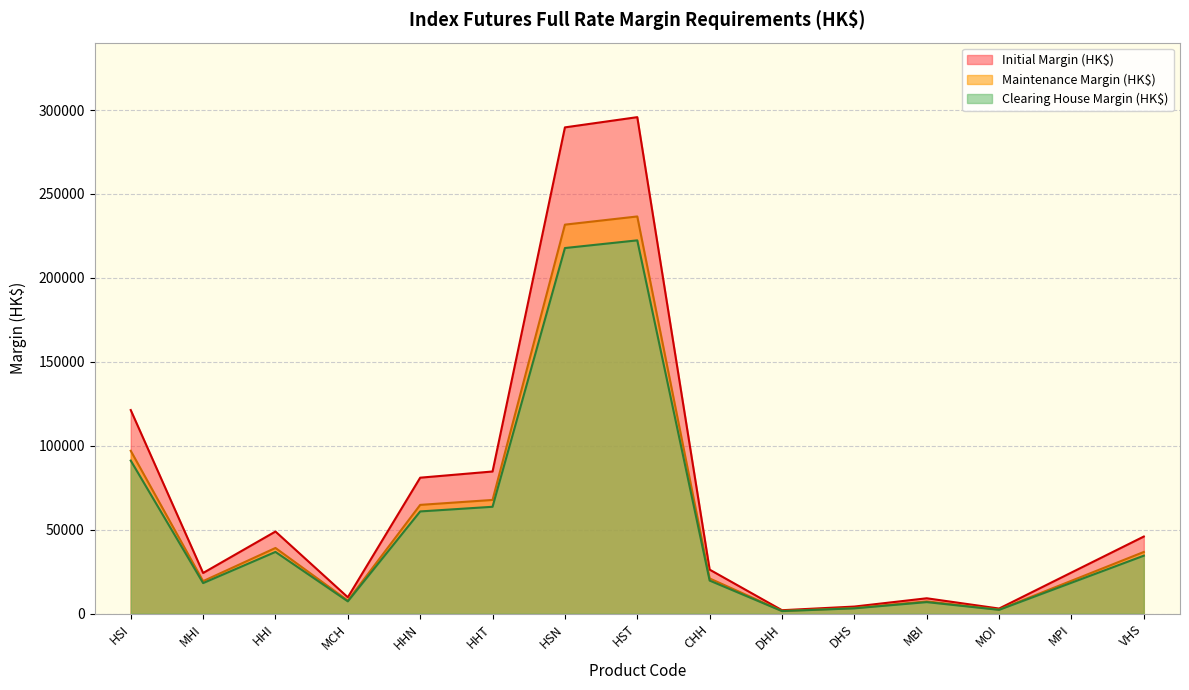

At how many categories does at least one series exceed 132881?

2